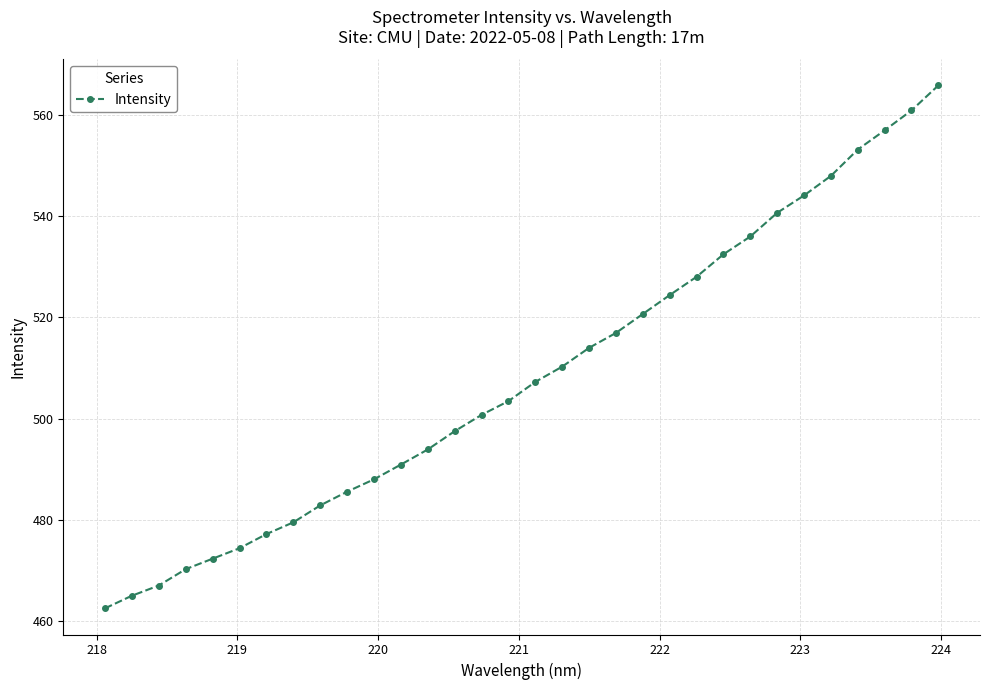

What is the greatest value displayed?

565.8